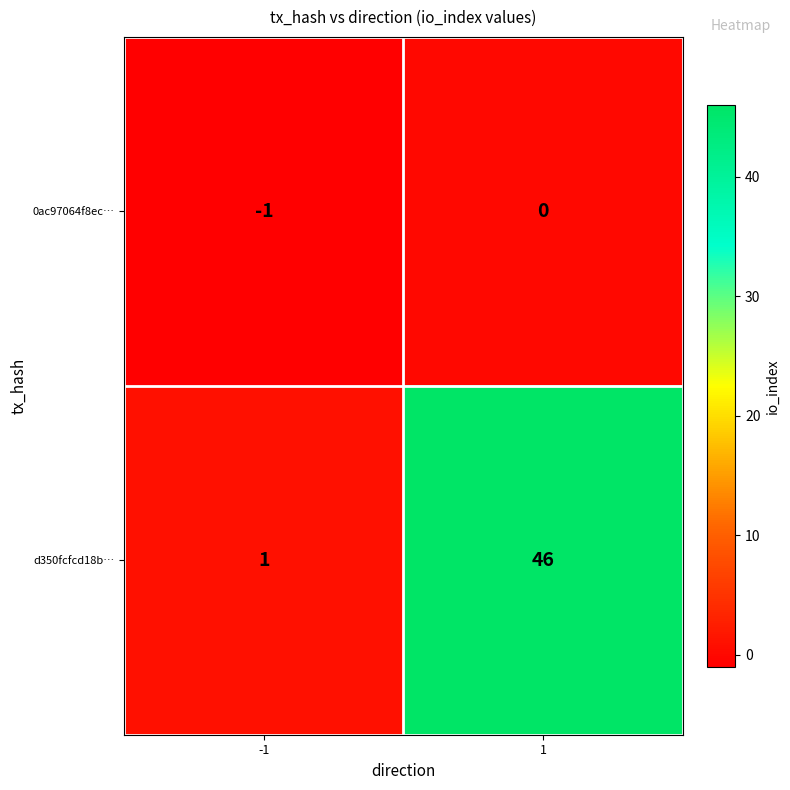

Reading right to left, transcribe all the data shown in this chart.

0ac97064f8ec…: 0	-1
d350fcfcd18b…: 46	1